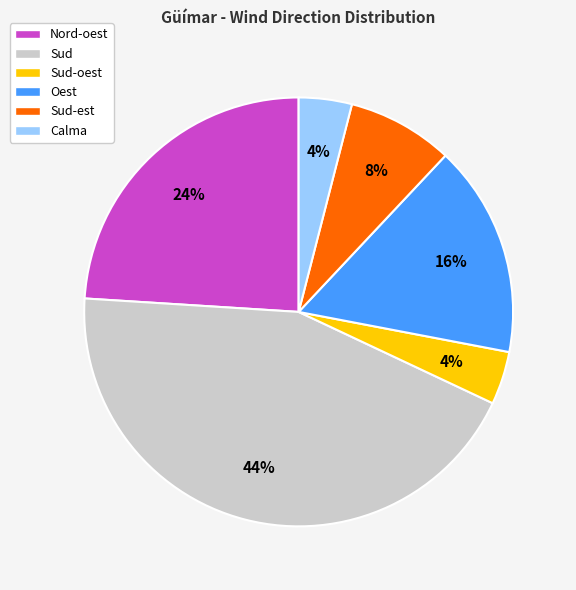

To the nearest percent, what is the difference between the largest and smallest slice percentages?

40%